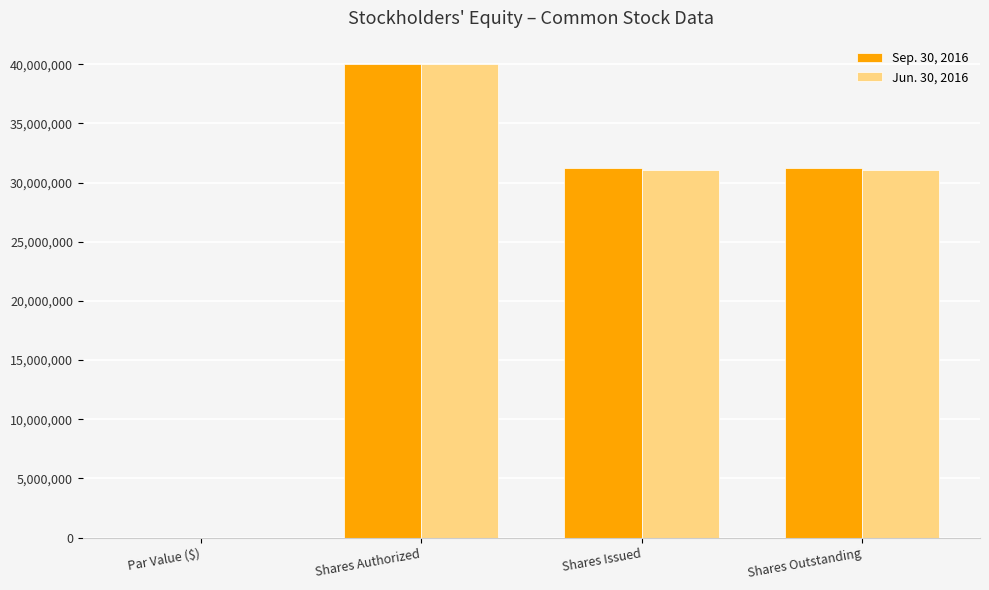

What is the difference between the Sep. 30, 2016 values at Shares Authorized and Shares Issued?

8741910.0